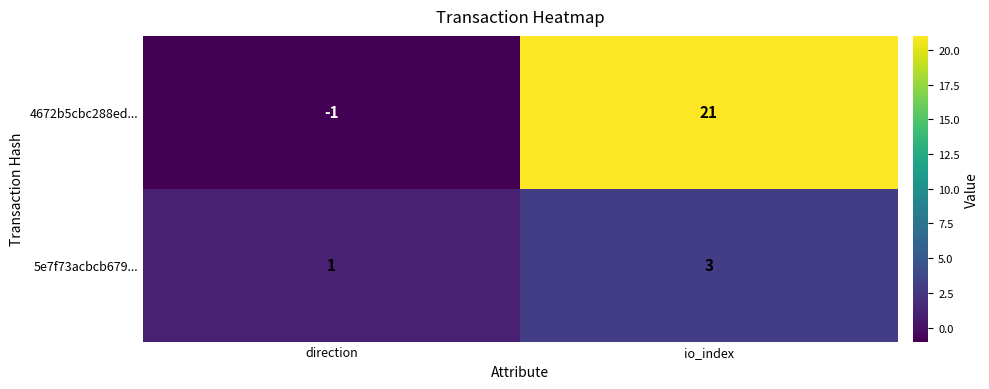

Rank the series by their average value, from lowest to highest.

5e7f73acbcb679..., 4672b5cbc288ed...